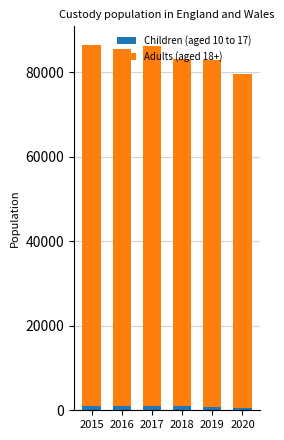

The Children (aged 10 to 17) series shows 601 at 2020. True or false?

True